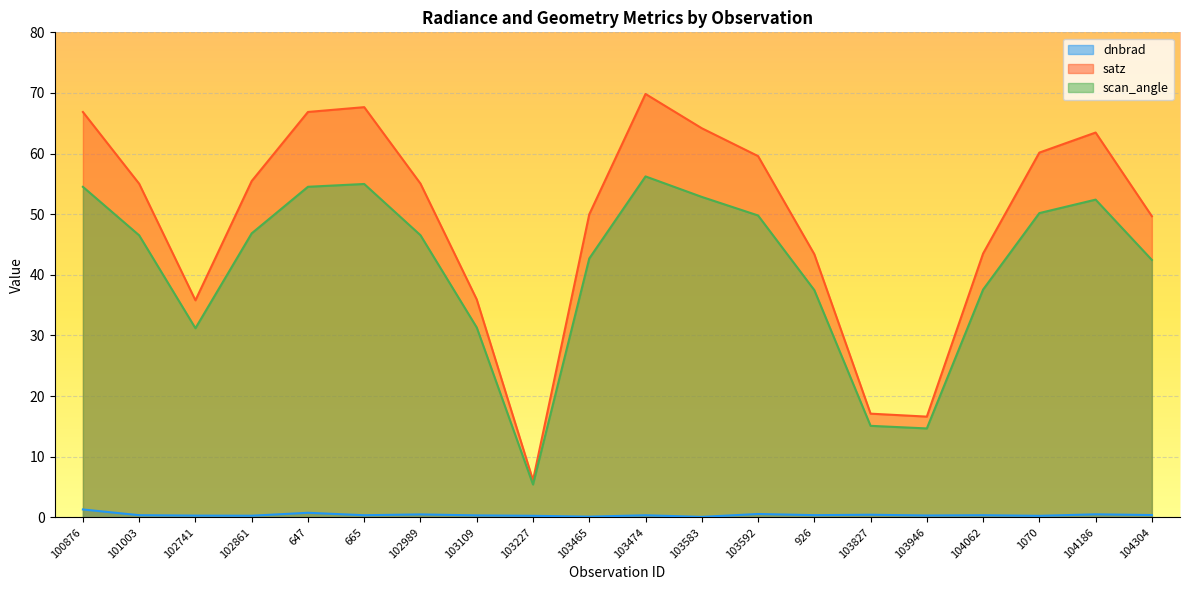

How many lines are shown in the chart?

3